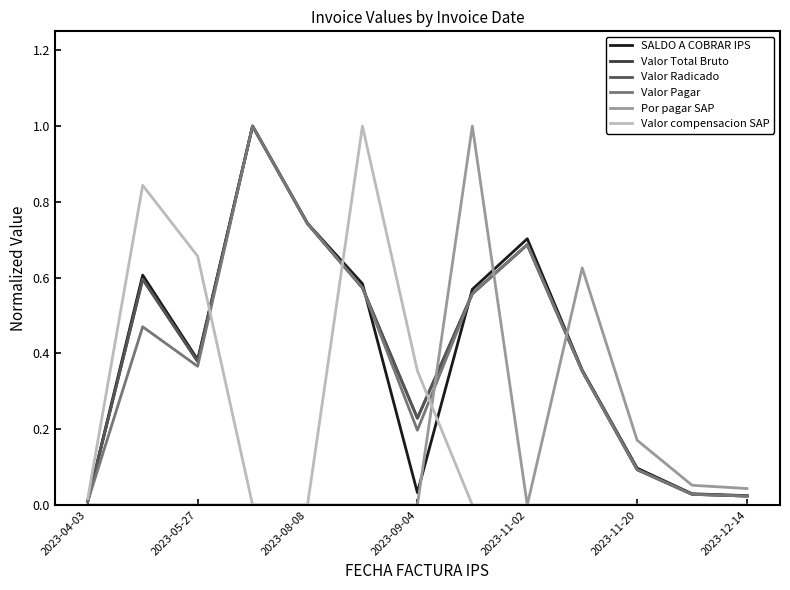

Does the chart display data point markers on the line(s)?

No